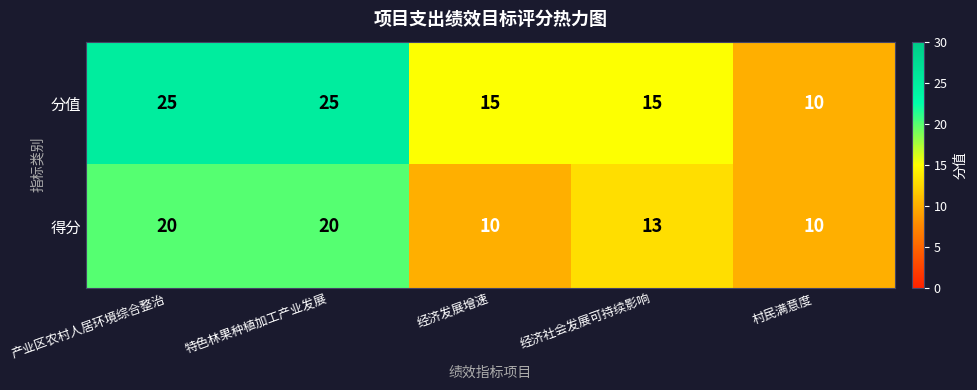

The 分值 series shows 15 at 经济发展增速. True or false?

True